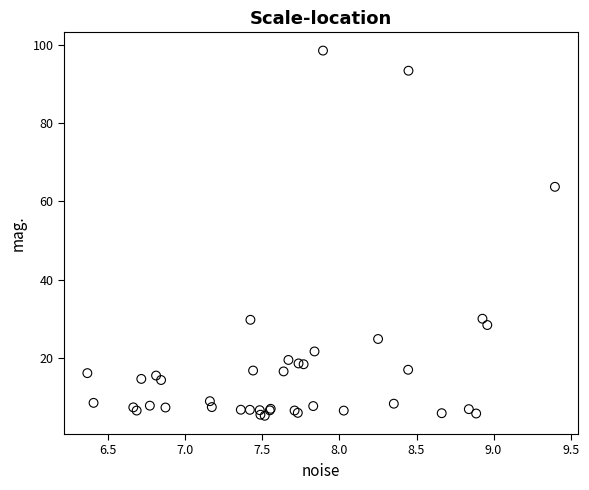

What Y value in the scatter plot is closest to 51?

63.7